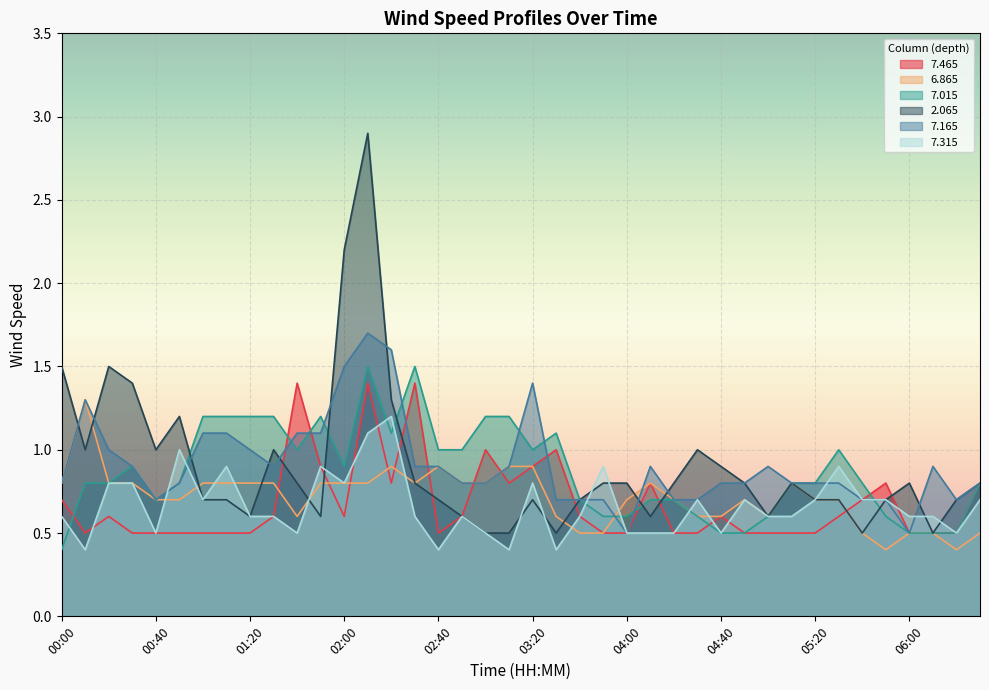

Where is the first local maximum for   2.065?

00:20